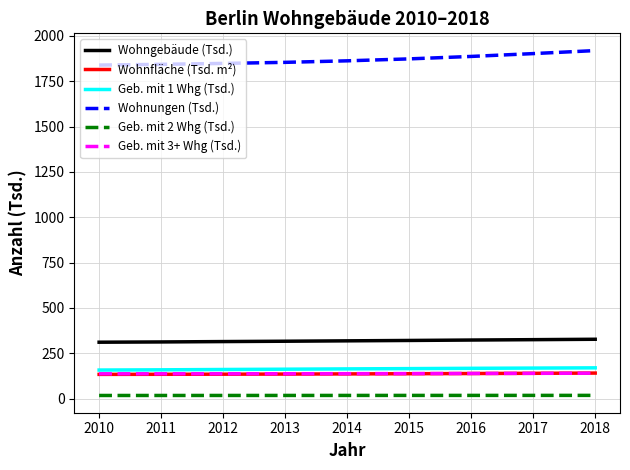

The value of Geb. mit 3+ Whg (Tsd.) at 2015 is 137.6. True or false?

True